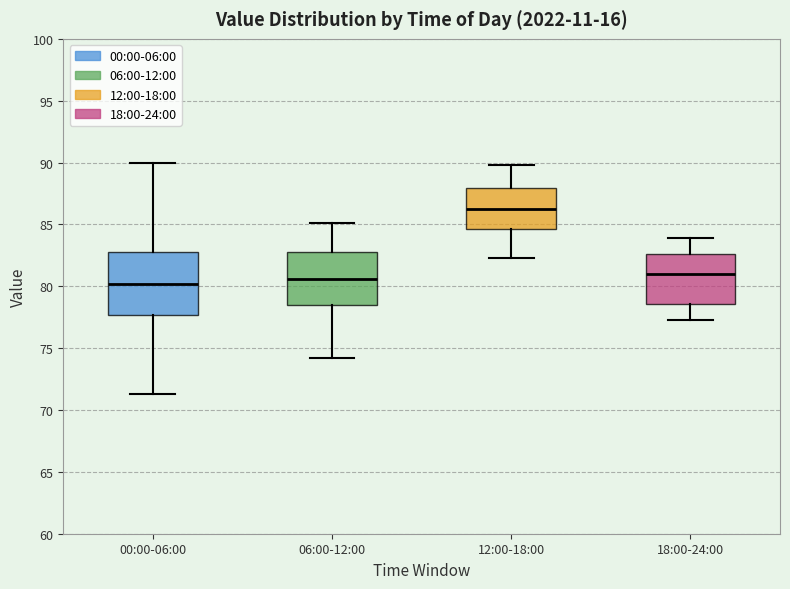

Reading left to right, read every box against the y-axis: the position of its median line, the range the box covers, and the ends of its whiskers. The values are not printed on the chart, so give them approximately, as read against the axis.

00:00-06:00: median 80.0, box 77.5 to 83.0, whiskers 71.5 to 90.0
06:00-12:00: median 80.5, box 78.5 to 83.0, whiskers 74.0 to 85.0
12:00-18:00: median 86.5, box 84.5 to 88.0, whiskers 82.5 to 90.0
18:00-24:00: median 81.0, box 78.5 to 82.5, whiskers 77.5 to 84.0